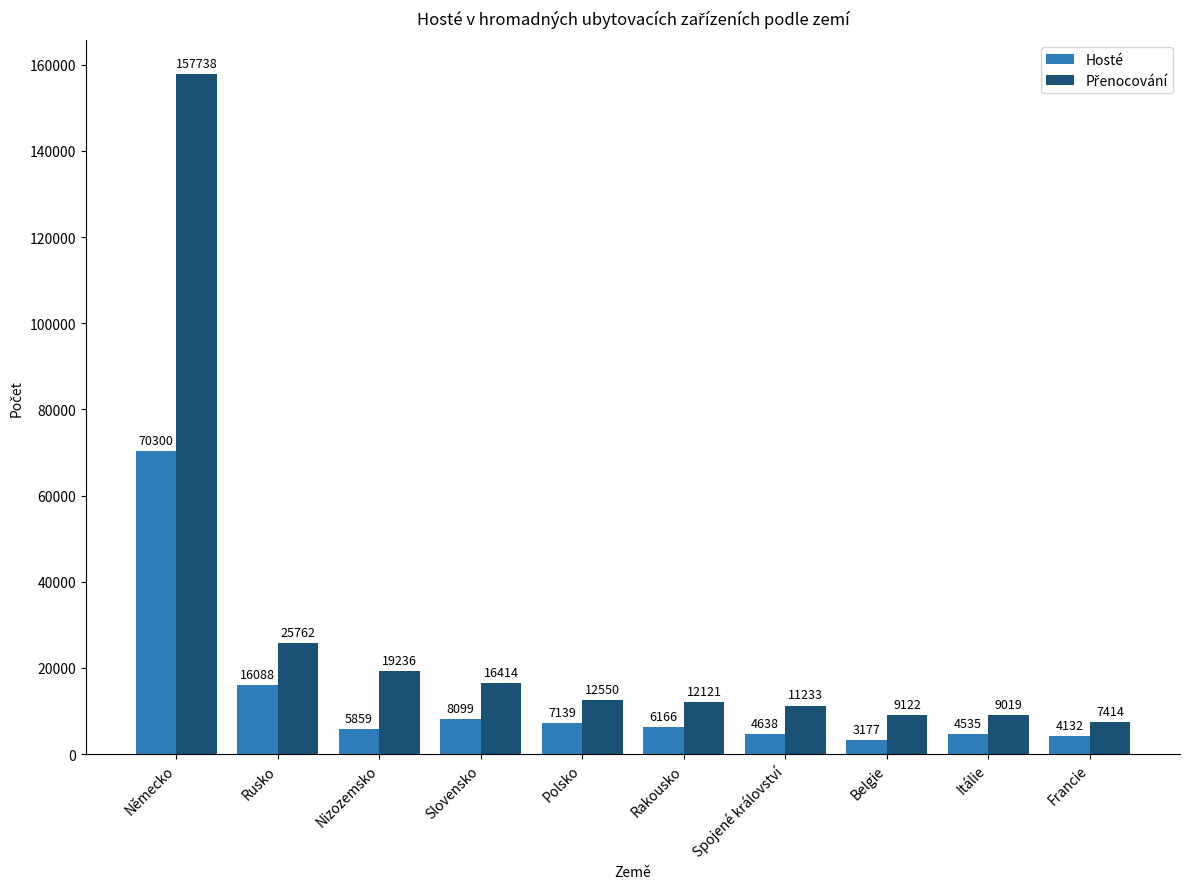

What is the sum of the Hosté values at Francie and Spojené království?

8770